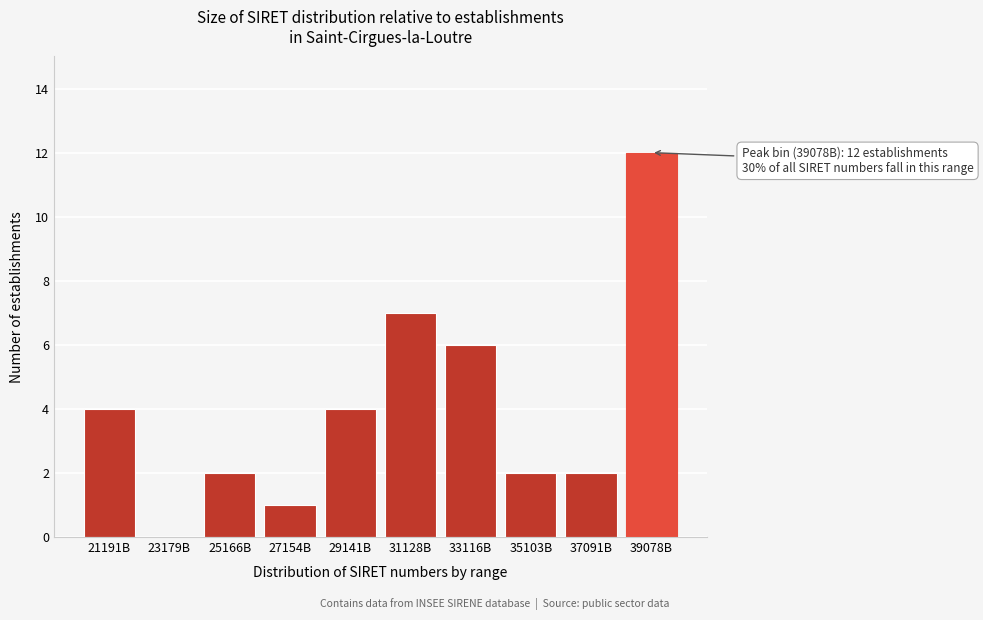

Reading left to right, what are all the values shown in this chart?

21191B=4	23179B=0	25166B=2	27154B=1	29141B=4	31128B=7	33116B=6	35103B=2	37091B=2	39078B=12